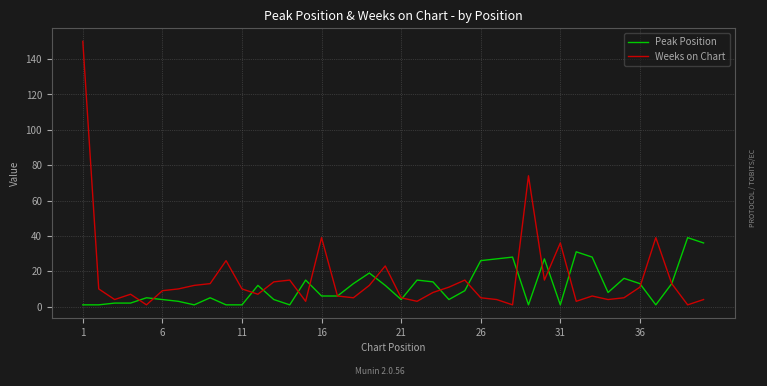

What is the average value of the Peak Position series?

11